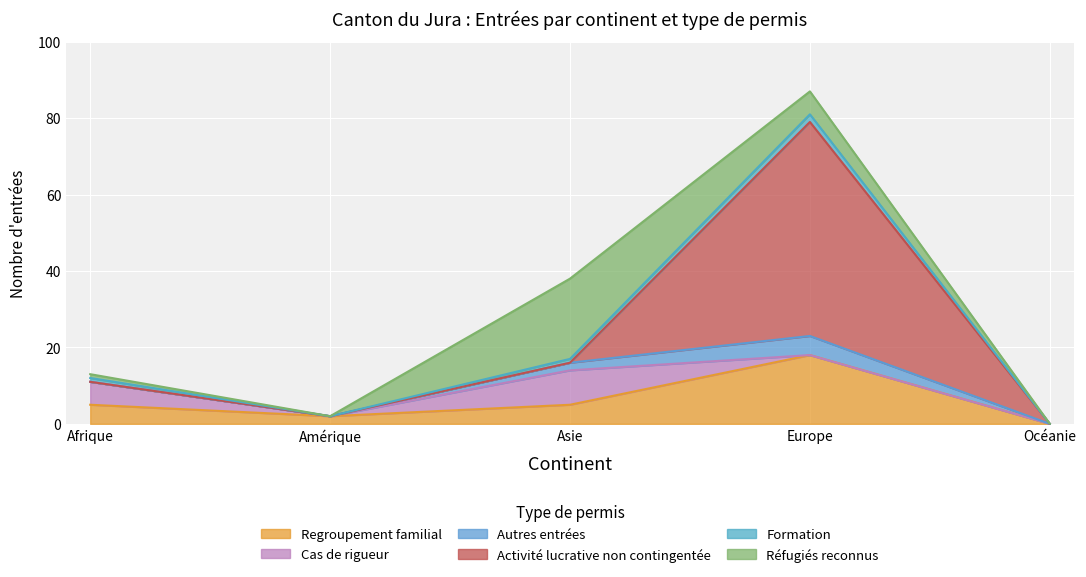

True or false: Cas de rigueur and Formation cross at least once.

True